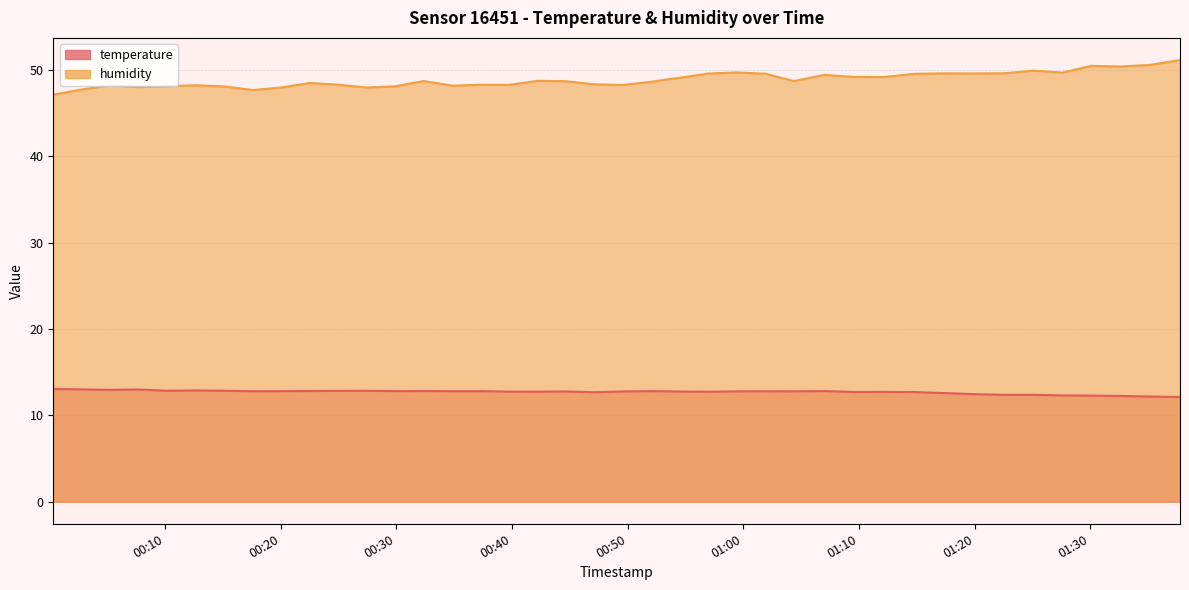

What is the label of the 27th point from the right?

2023-05-03T00:32:22